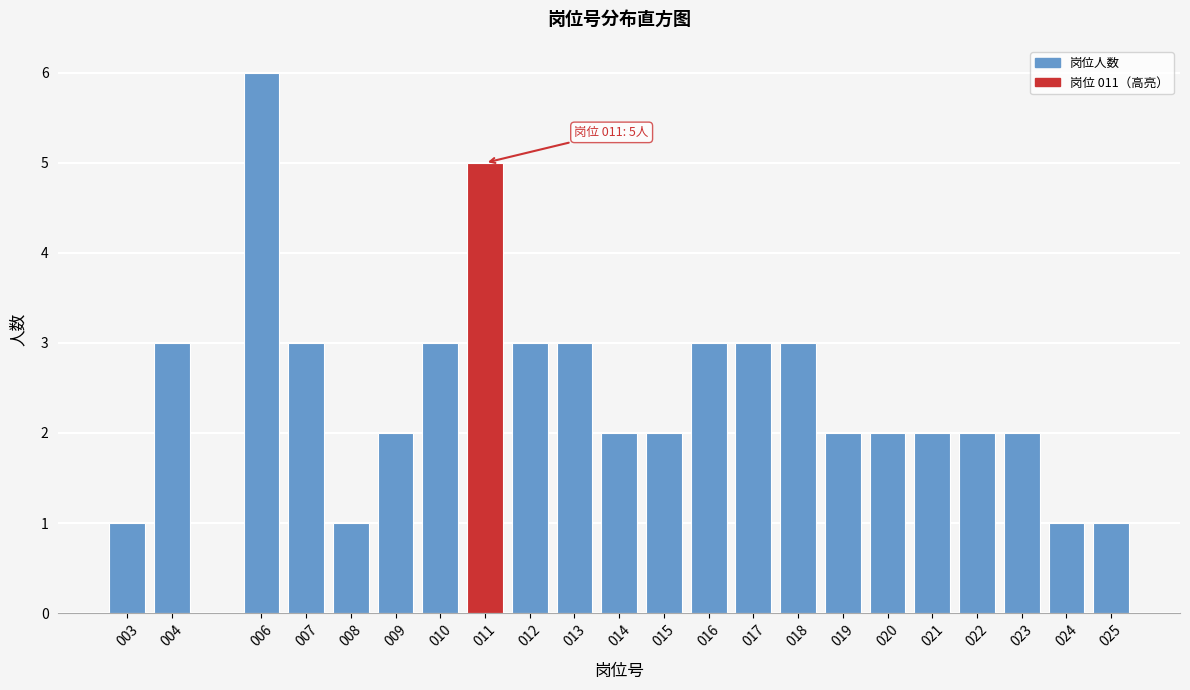

Reading right to left, extract all data points from this chart.

1	1	2	2	2	2	2	3	3	3	2	2	3	3	5	3	2	1	3	6	3	1